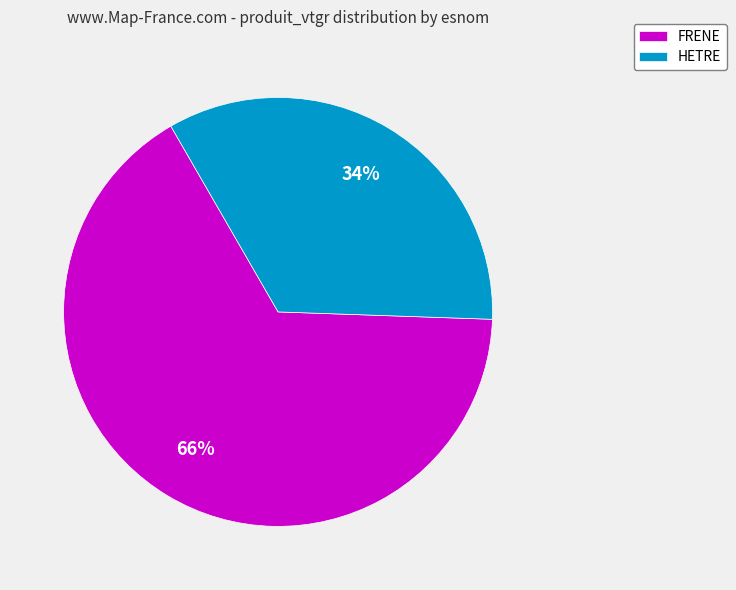

What is the largest slice in the pie chart?

FRENE